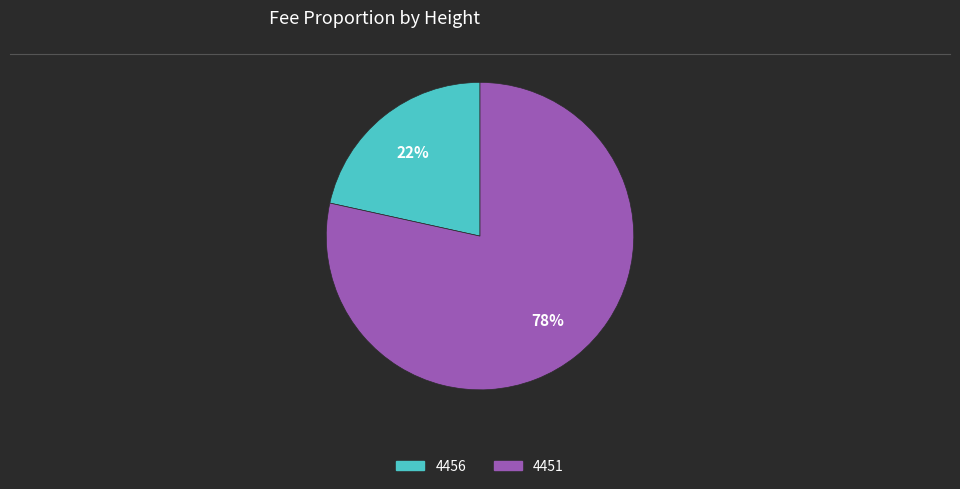

Do 4456 and 4451 together represent more than half of the pie?

Yes